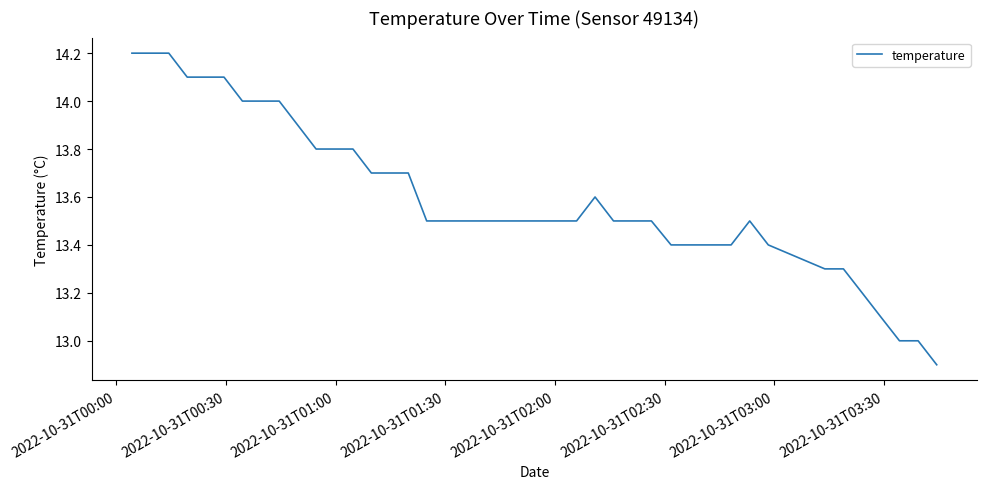

What is the greatest value displayed?

14.2